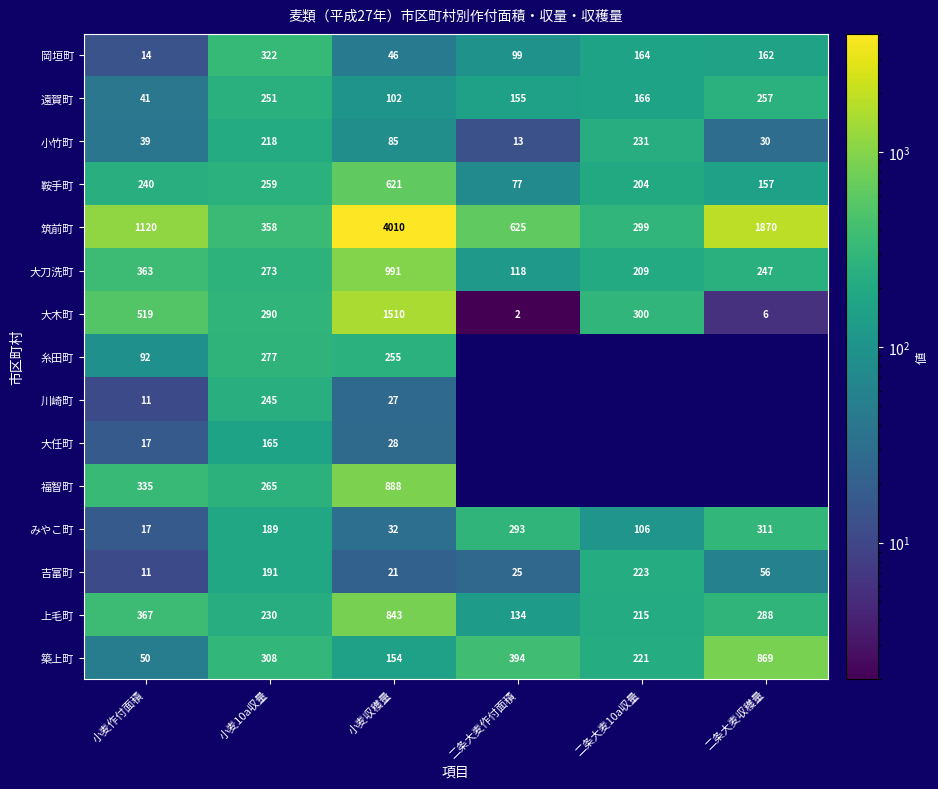

What is the lowest value of the 小竹町 series?

13